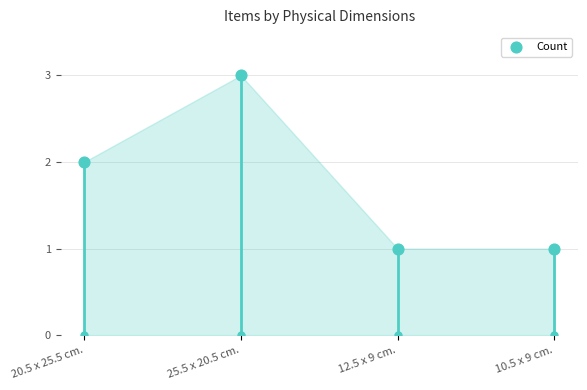

What is the change in value from 20.5 x 25.5 cm. to 12.5 x 9 cm.?

-1